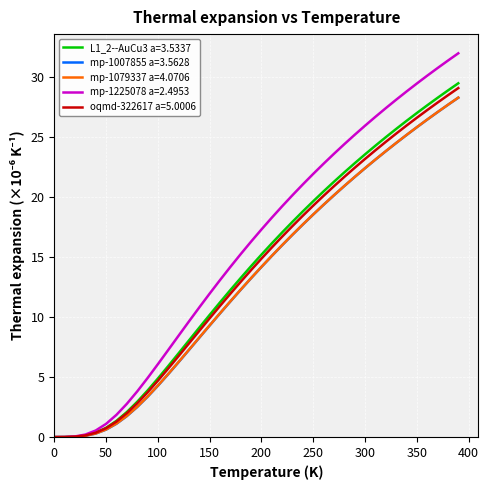

Which series has the widest spread of values?

mp-1225078 a=2.4953